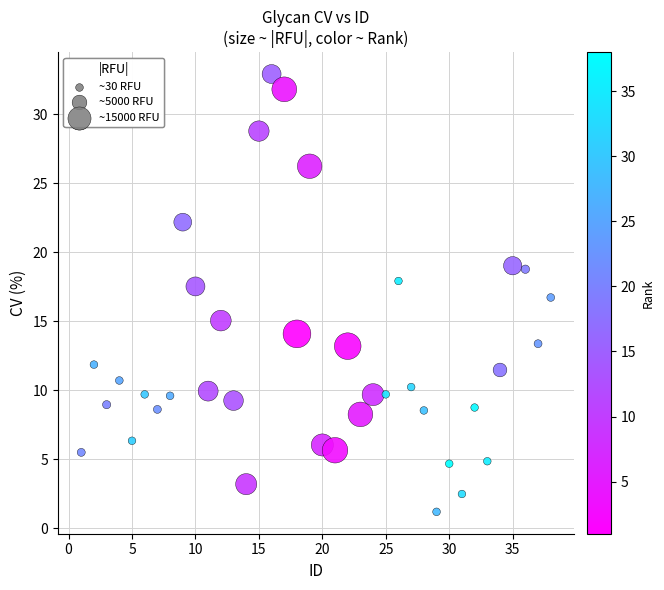

What is the range of Y values (max minus min)?

31.7